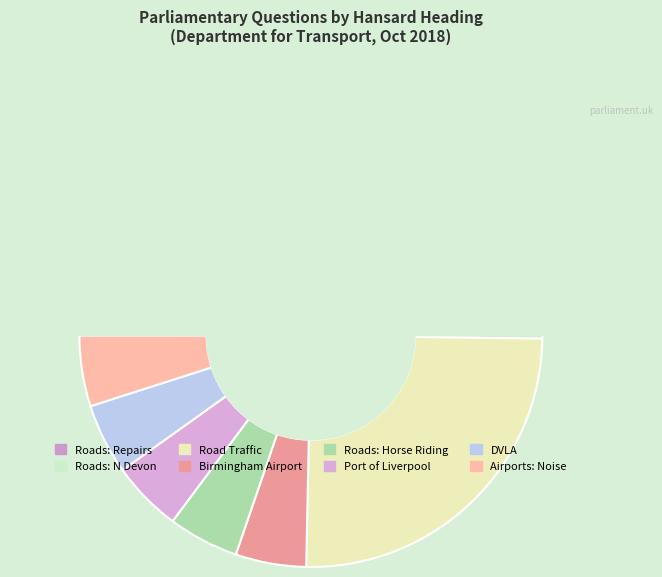

Which category has the biggest portion of the pie?

Road Traffic